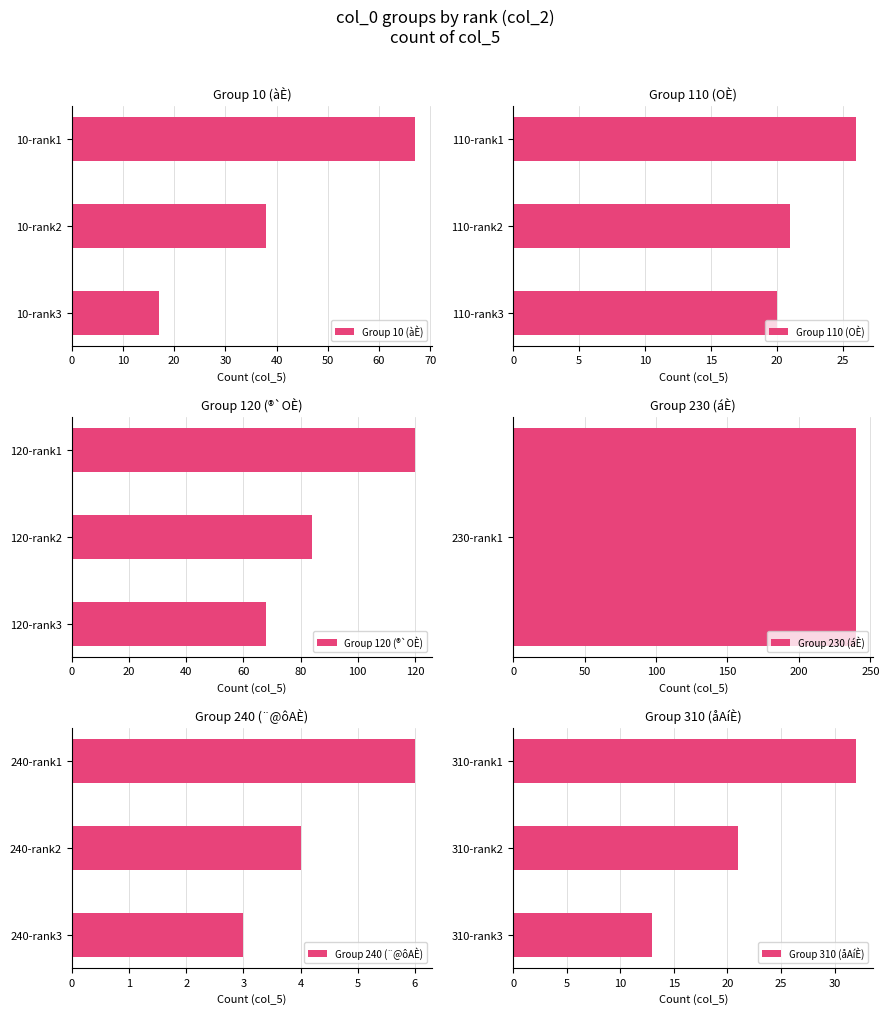

What is the difference between the maximum and minimum values in the Group 10 (àÈ) series?

50